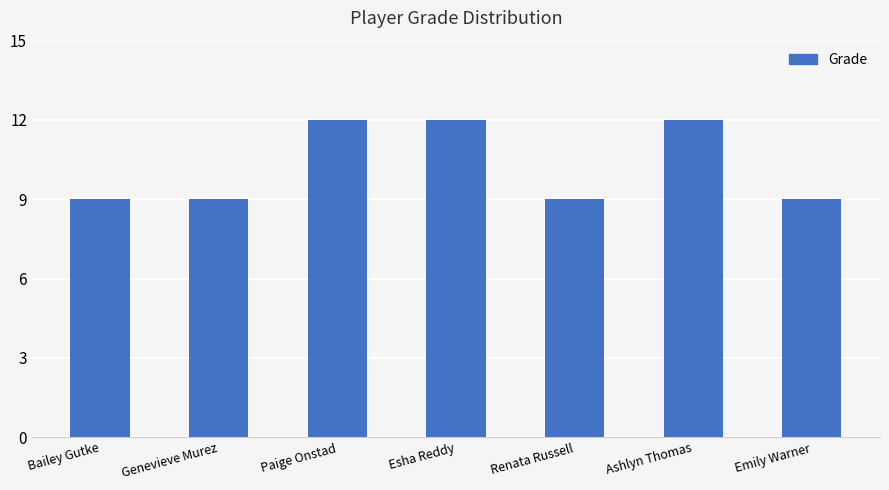

What is the difference between the maximum and second lowest values?

3